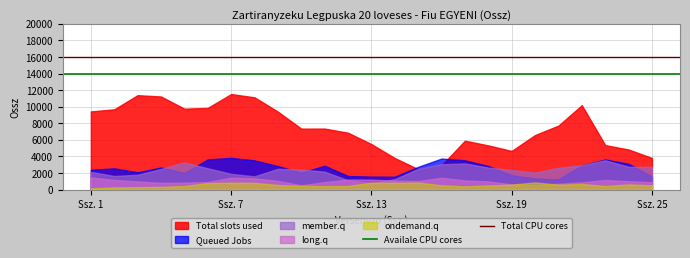

What is the spread (max minus min) of values at Ssz. 25?

3300.7